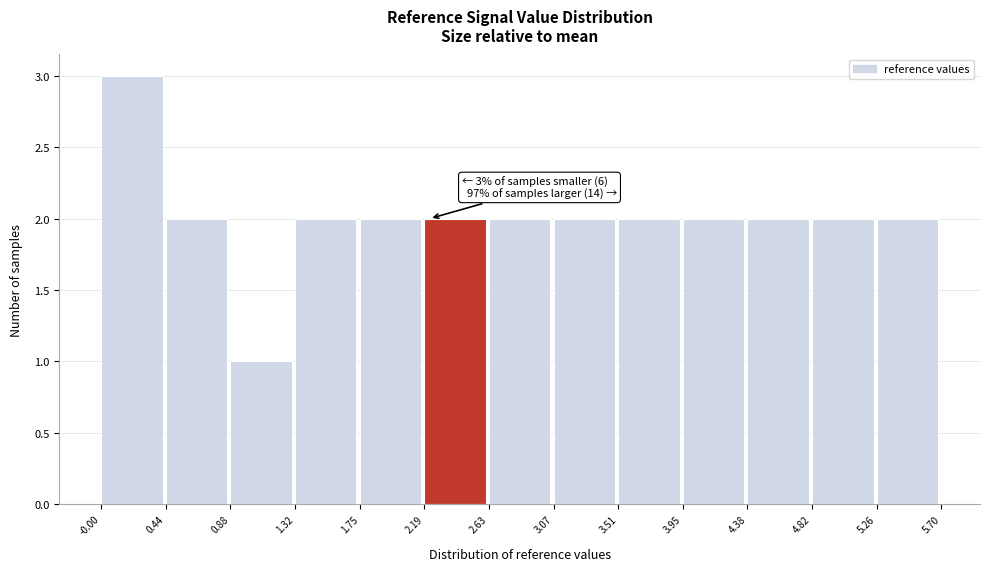

Which range on the x-axis has the tallest bar?

-0.00 to 0.44